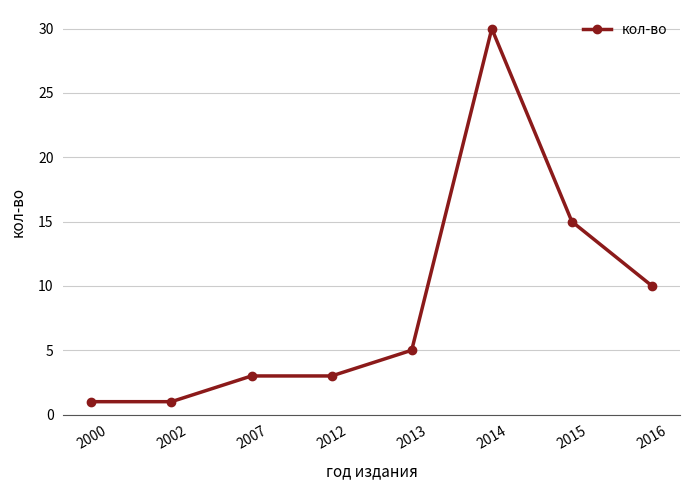

Which category has the highest value across all series?

2014